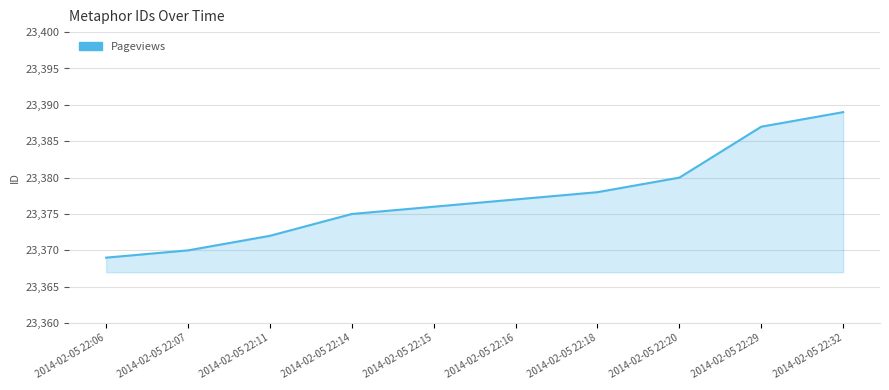

Does the chart have visible grid lines?

Yes